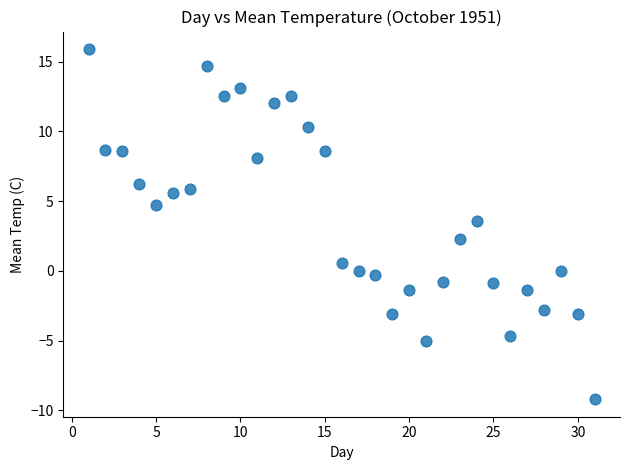

What is the range of Y values (max minus min)?

25.1